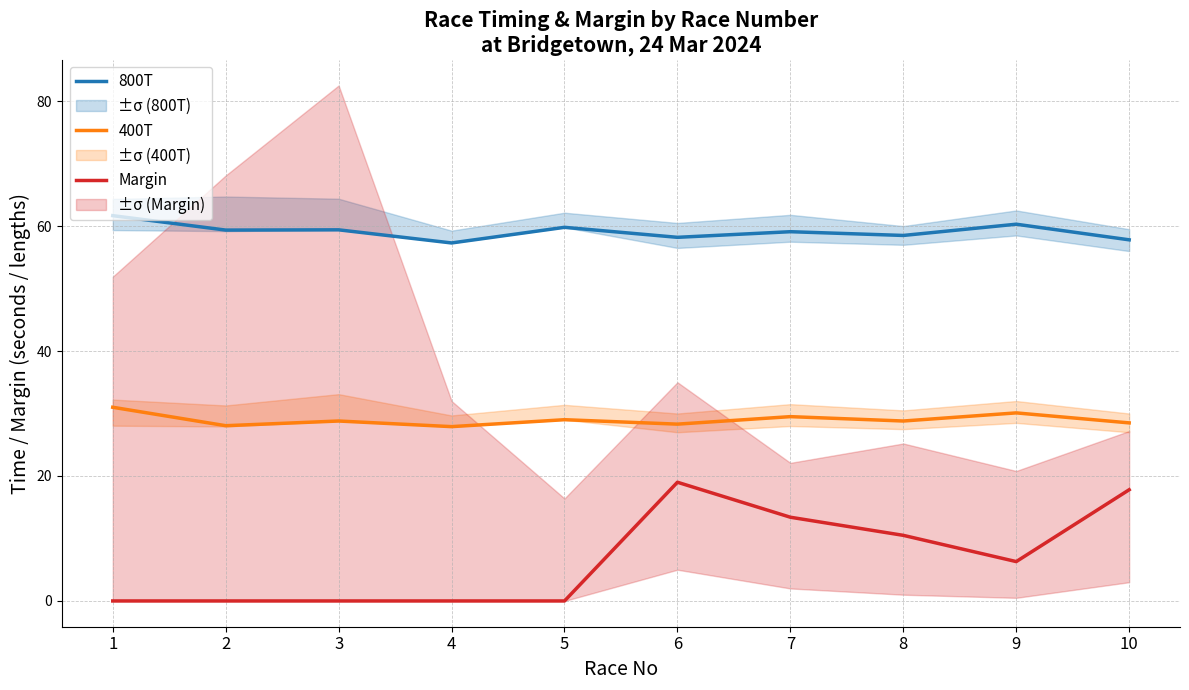

What is the value of the 400T point at the 5th from the left?

29.0